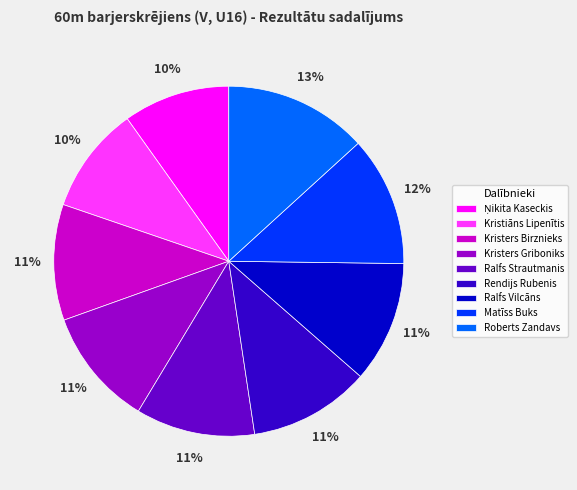

Count the number of slices in the pie.

9